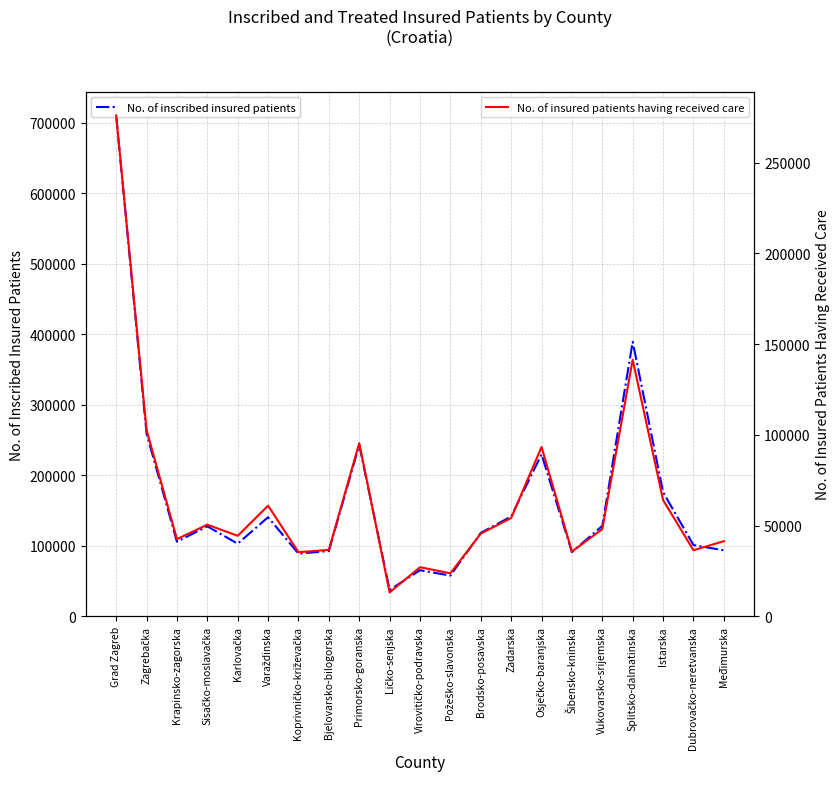

List the series in order of their overall mean, highest first.

No. of inscribed insured patients, No. of insured patients having received care